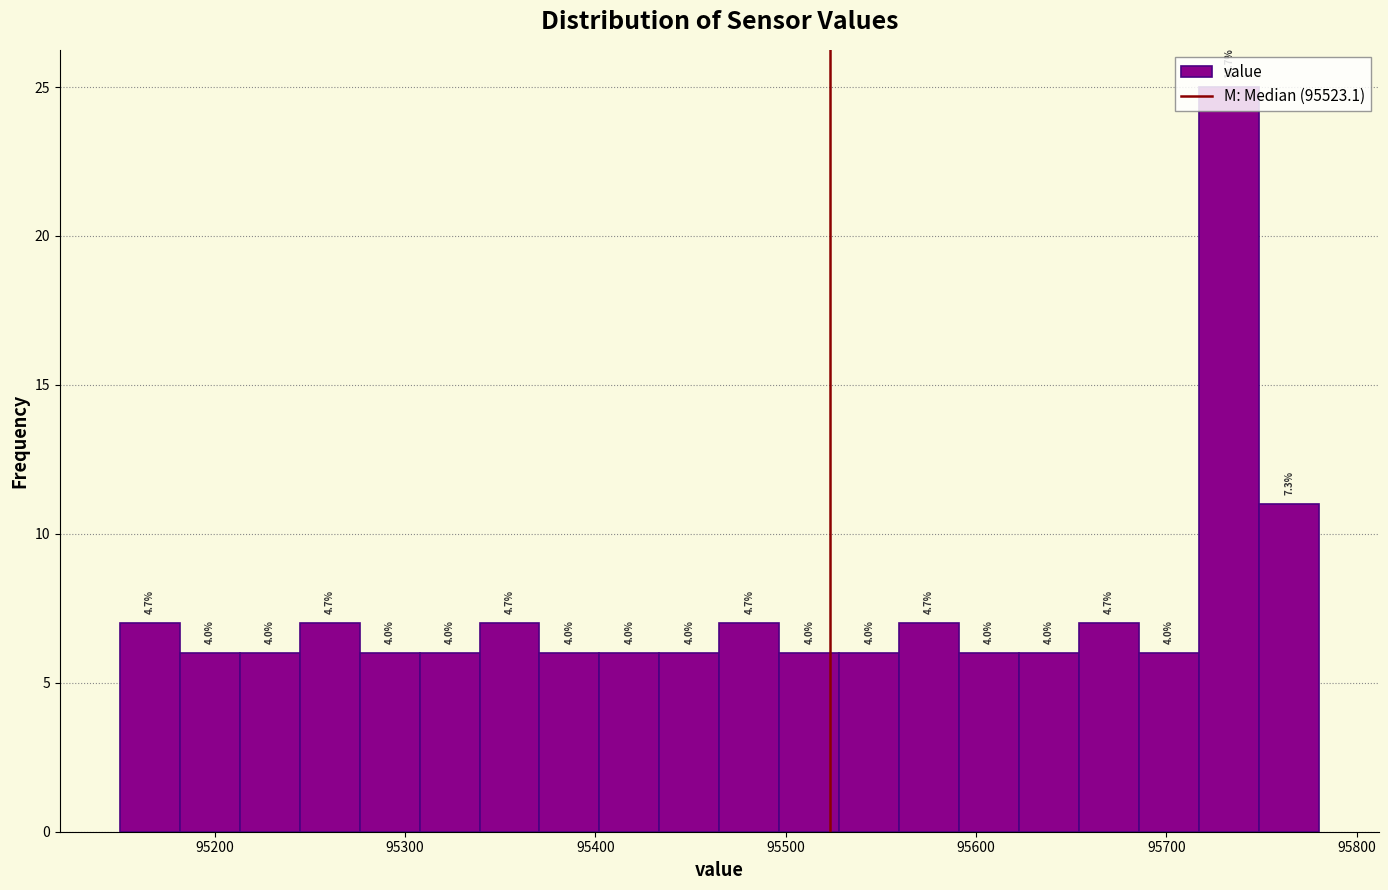

Read against the x-axis, roughly where is the centre of the tallest bar?

95730